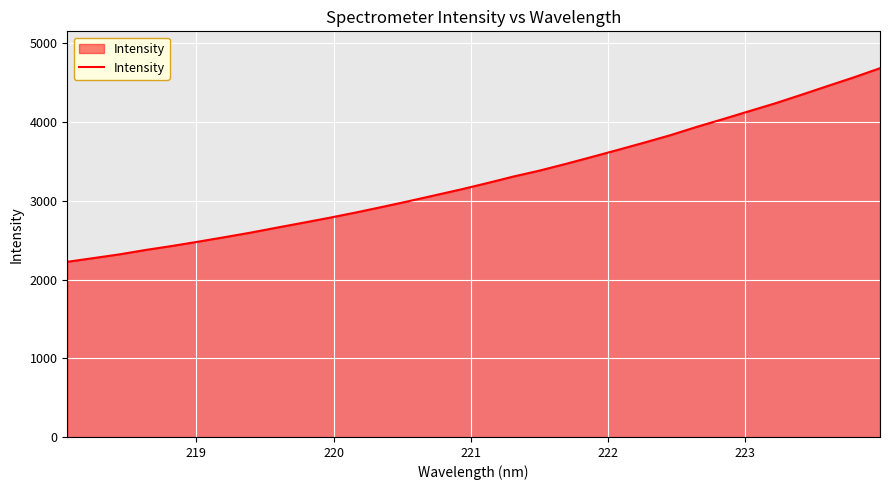

What is the difference between the maximum and minimum values?

2459.7